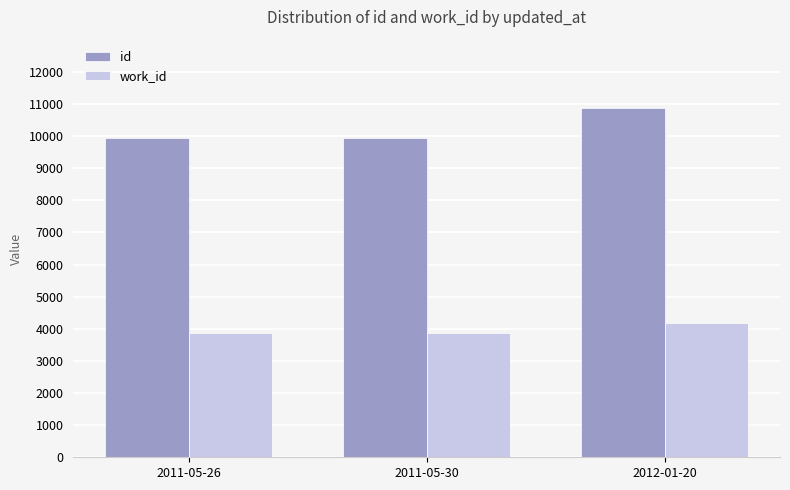

What value does the work_id series have at 2011-05-26?

3866